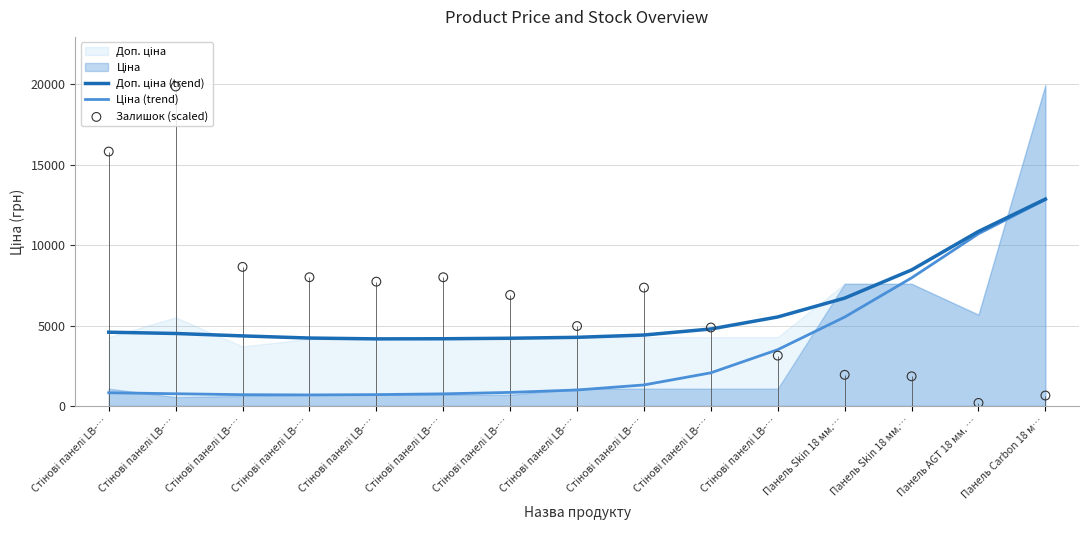

At how many categories does at least one series exceed 14194?

2